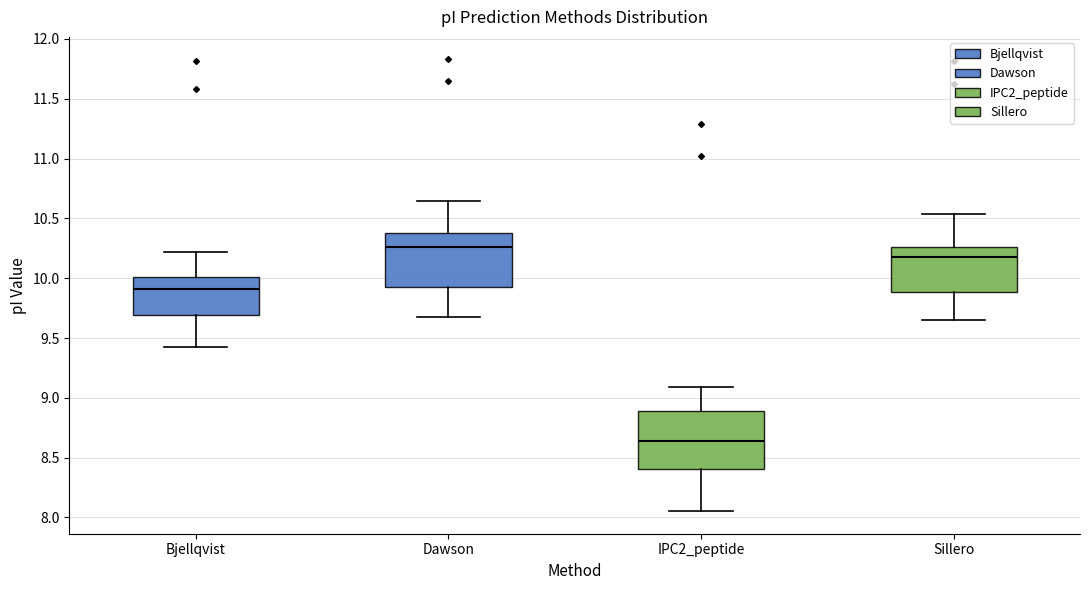

Where is the lower edge of the box for IPC2_peptide on the y-axis? The values are not printed on the chart, so give them approximately, as read against the axis.

8.40